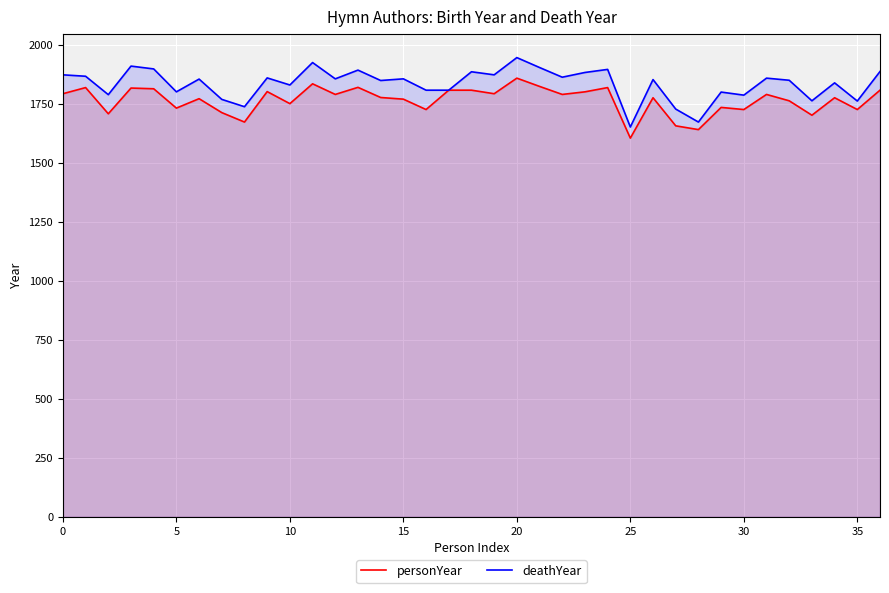

How many lines are shown in the chart?

2